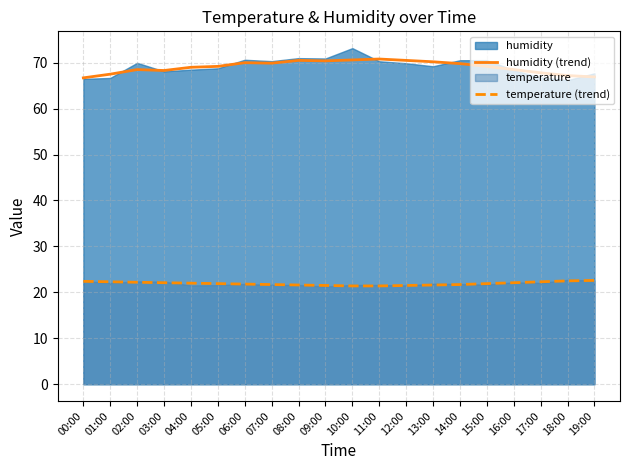

What is the difference between the second highest and second lowest values in the temperature (trend) series?

1.1